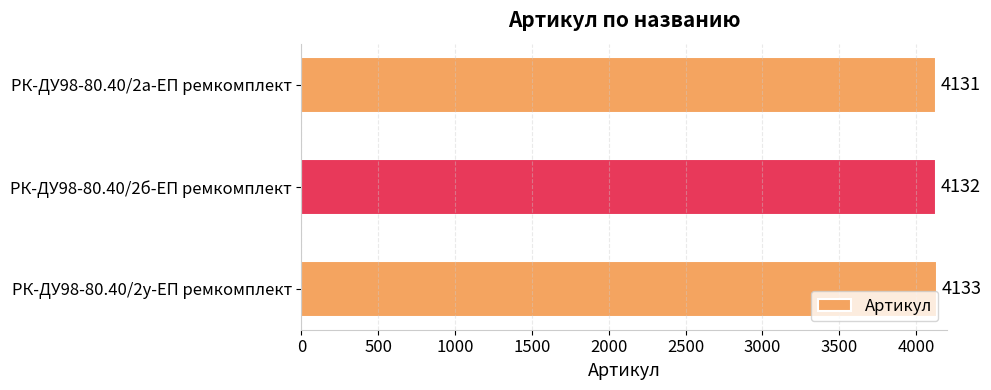

What is the average value?

4132